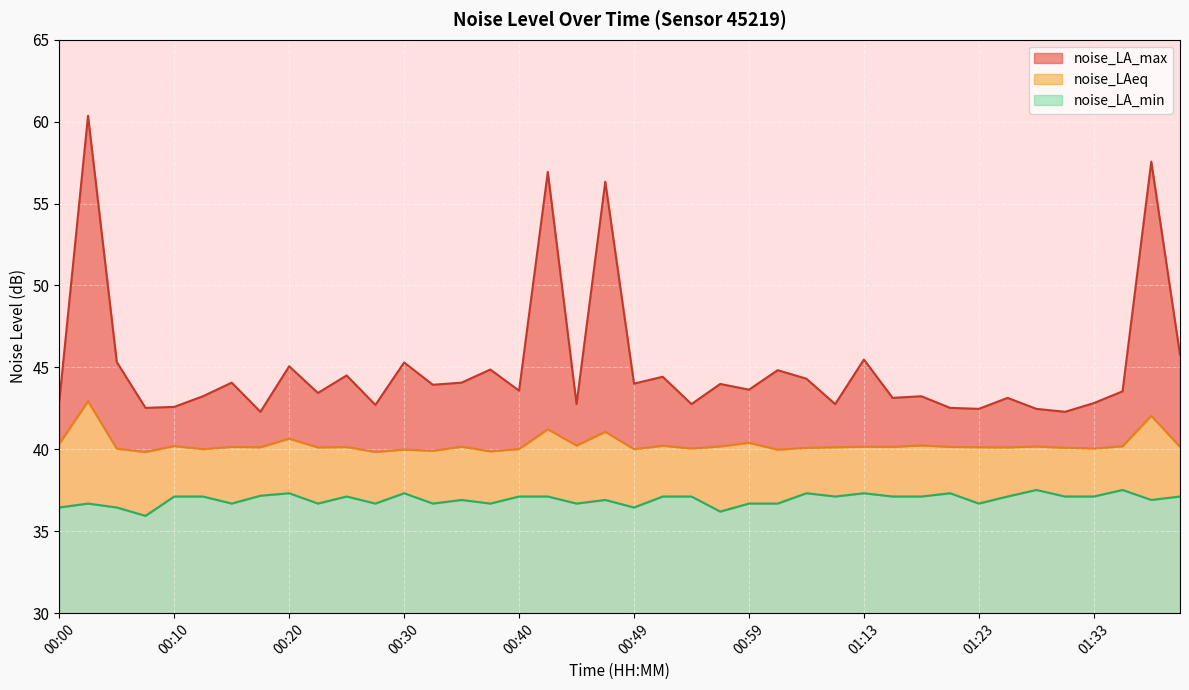

What is the greatest value displayed?

60.4